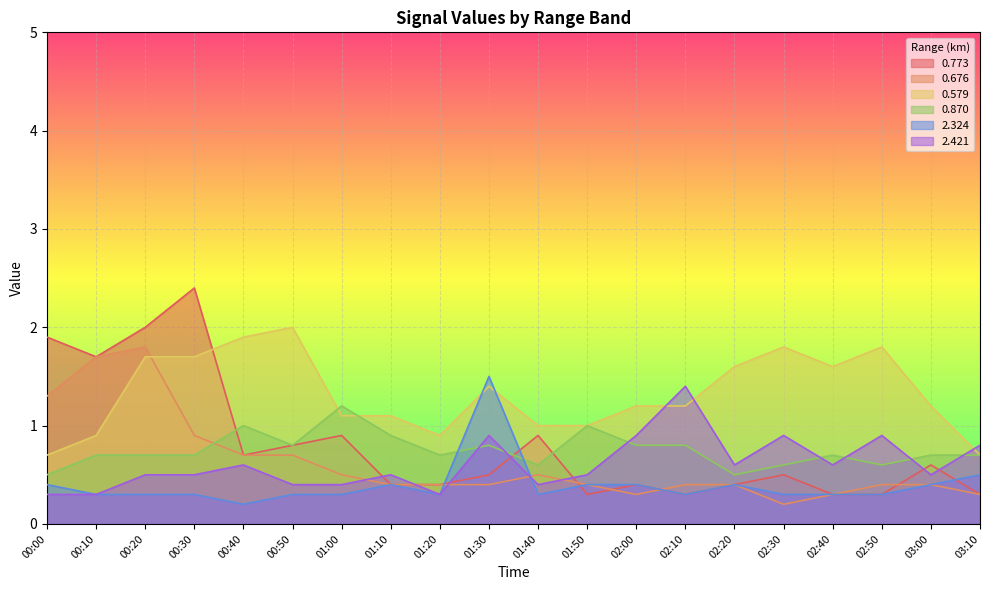

The 2.421 series shows 0.5 at 03:00. True or false?

True